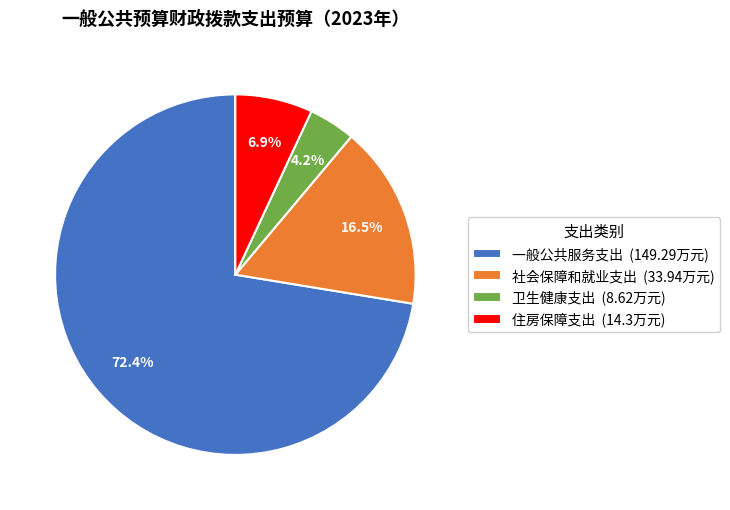

How many segments does this pie chart have?

4